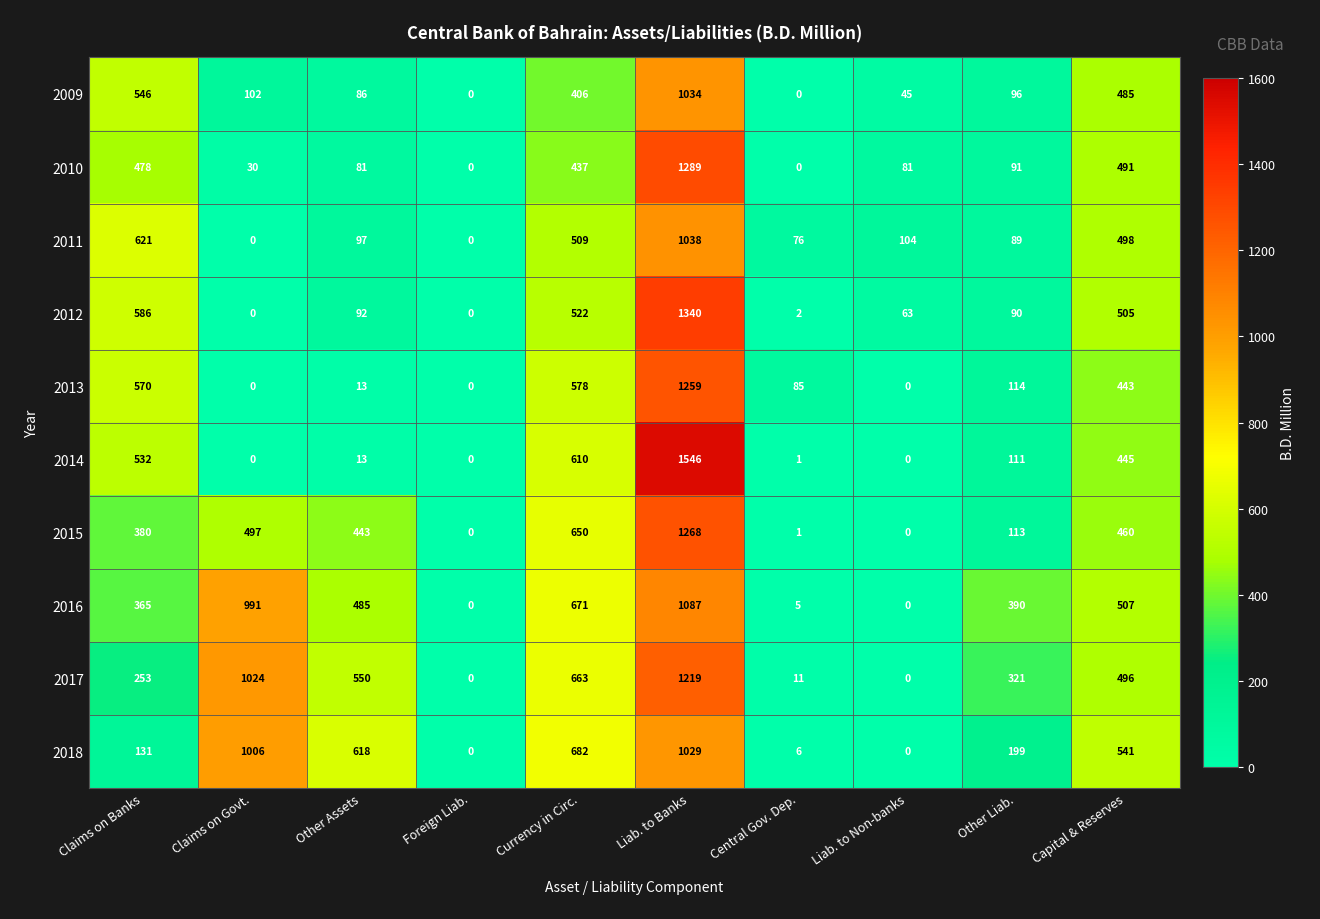

What is the greatest value displayed?

1546